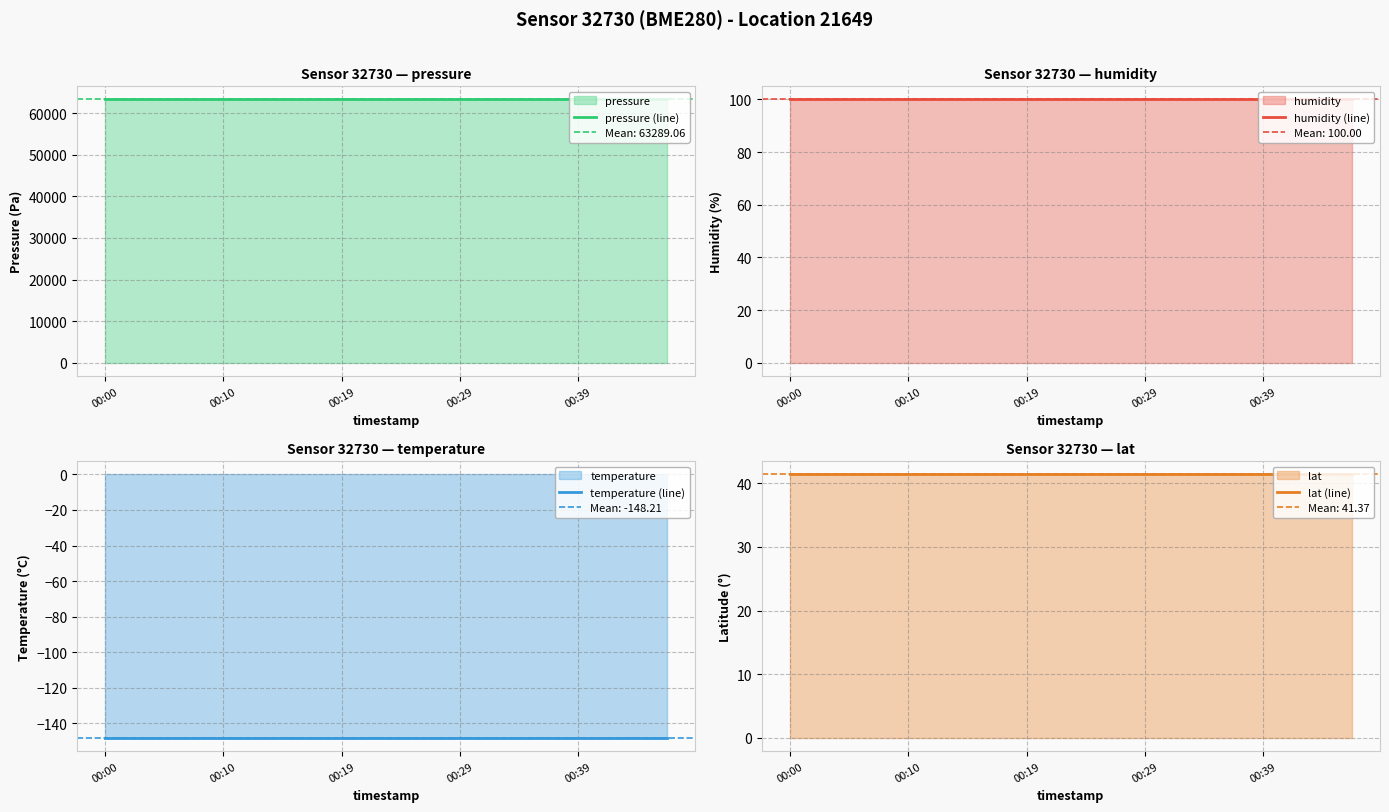

Is it true that humidity (line) equals 30.0 at 14?

False